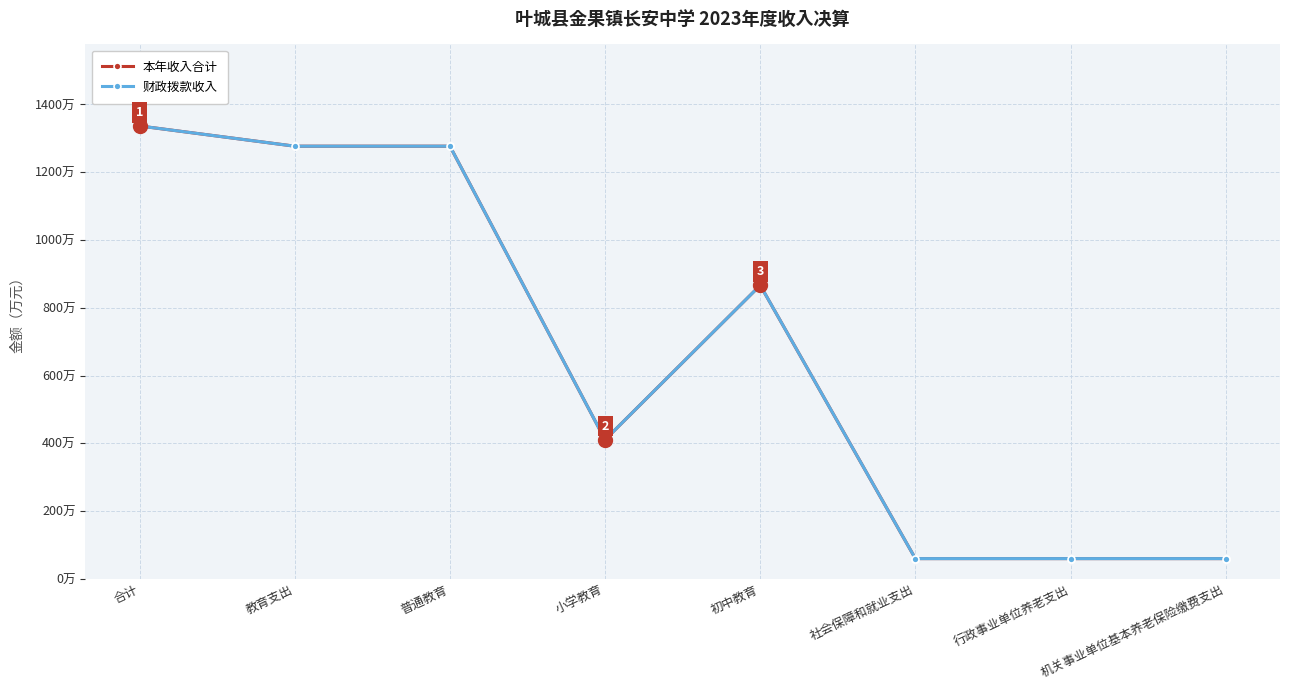

Does the chart have visible grid lines?

Yes